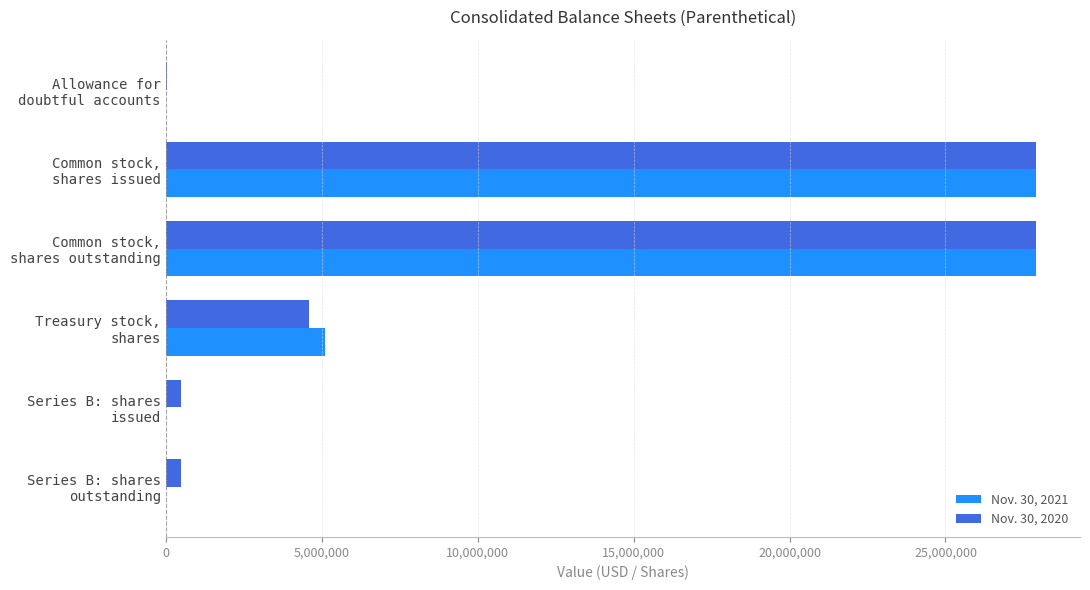

What is the difference between the maximum and second lowest values in the Nov. 30, 2021 series?

27916200